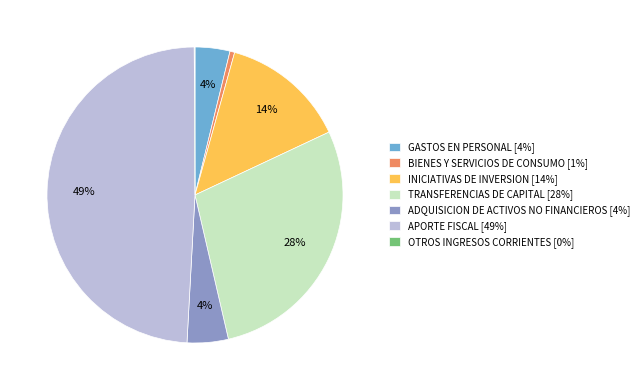

Between APORTE FISCAL [49%] and INICIATIVAS DE INVERSION [14%], which is larger?

APORTE FISCAL [49%]